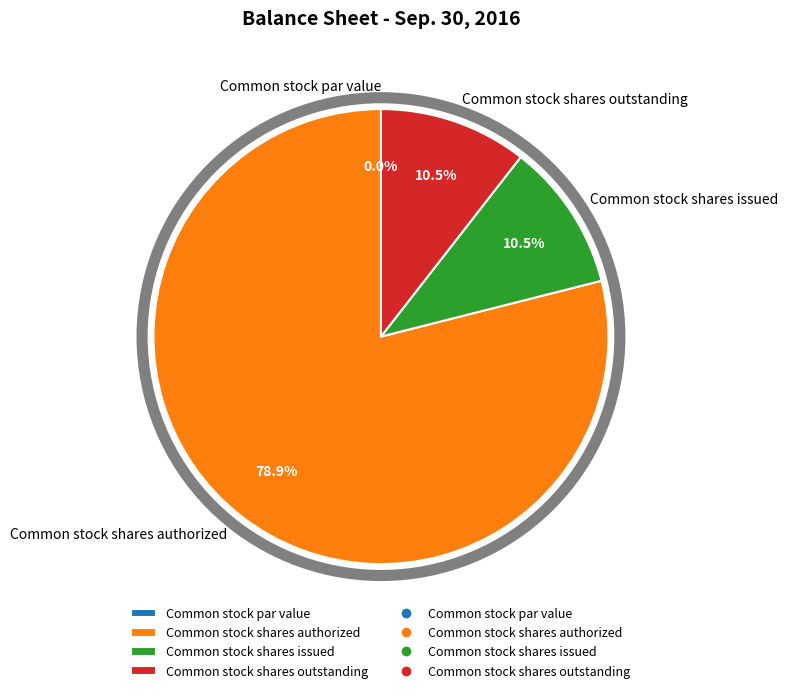

Which category has the biggest portion of the pie?

Common stock shares authorized